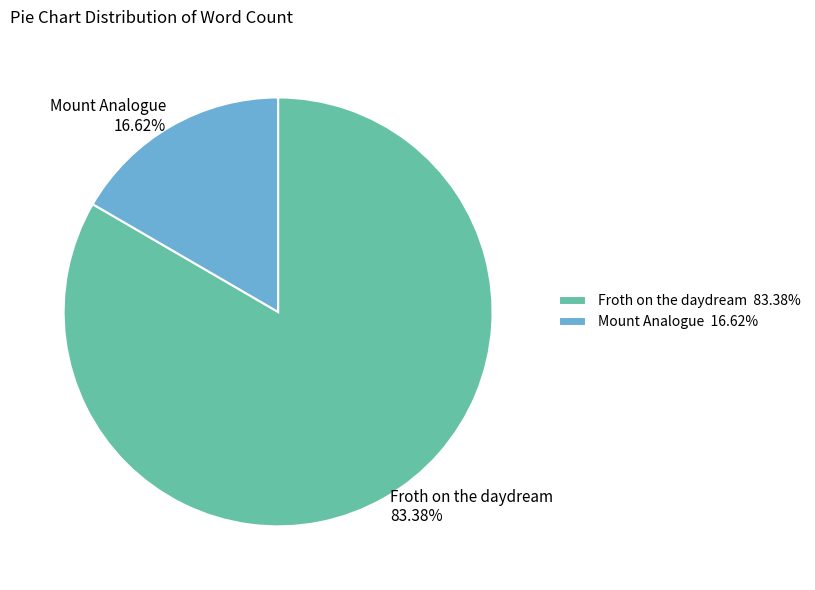

To the nearest percent, what is the difference between the largest and smallest slice percentages?

67%